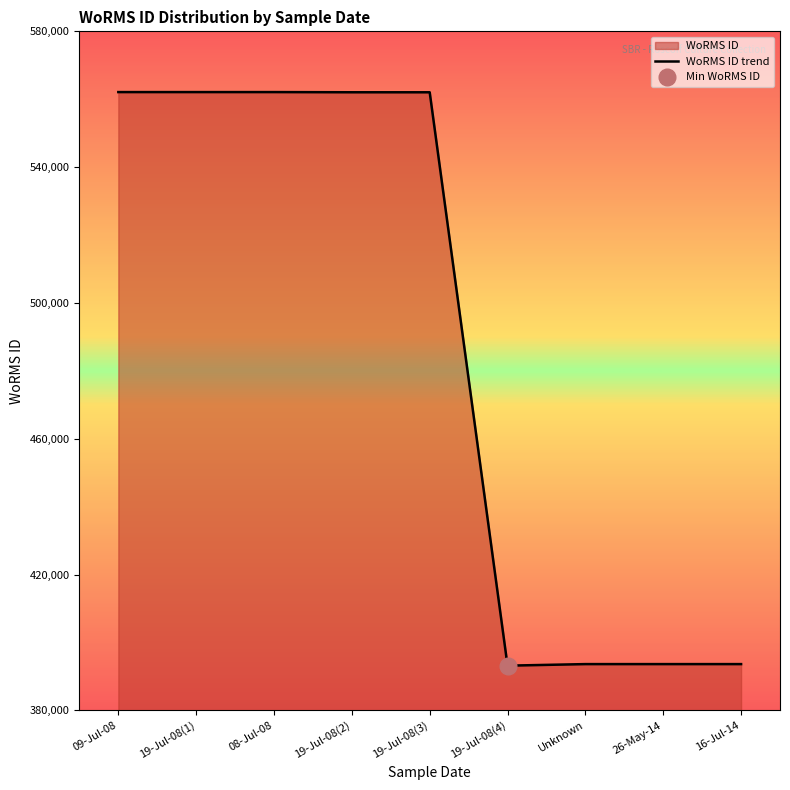

What is the sum of all values?

4384426